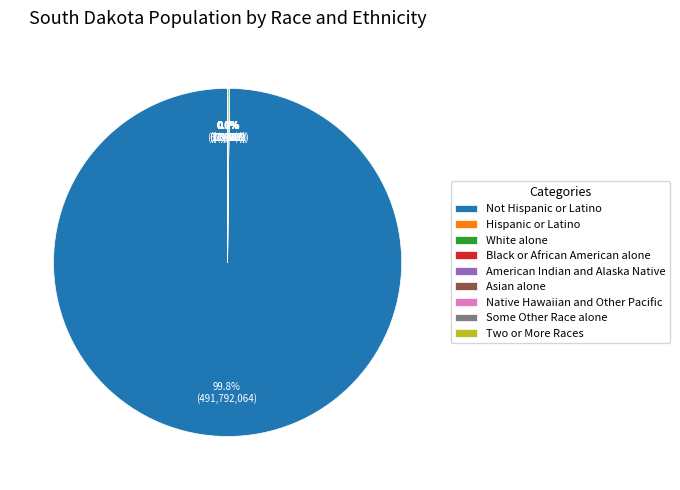

Is there any slice that represents more than half of the pie?

Yes